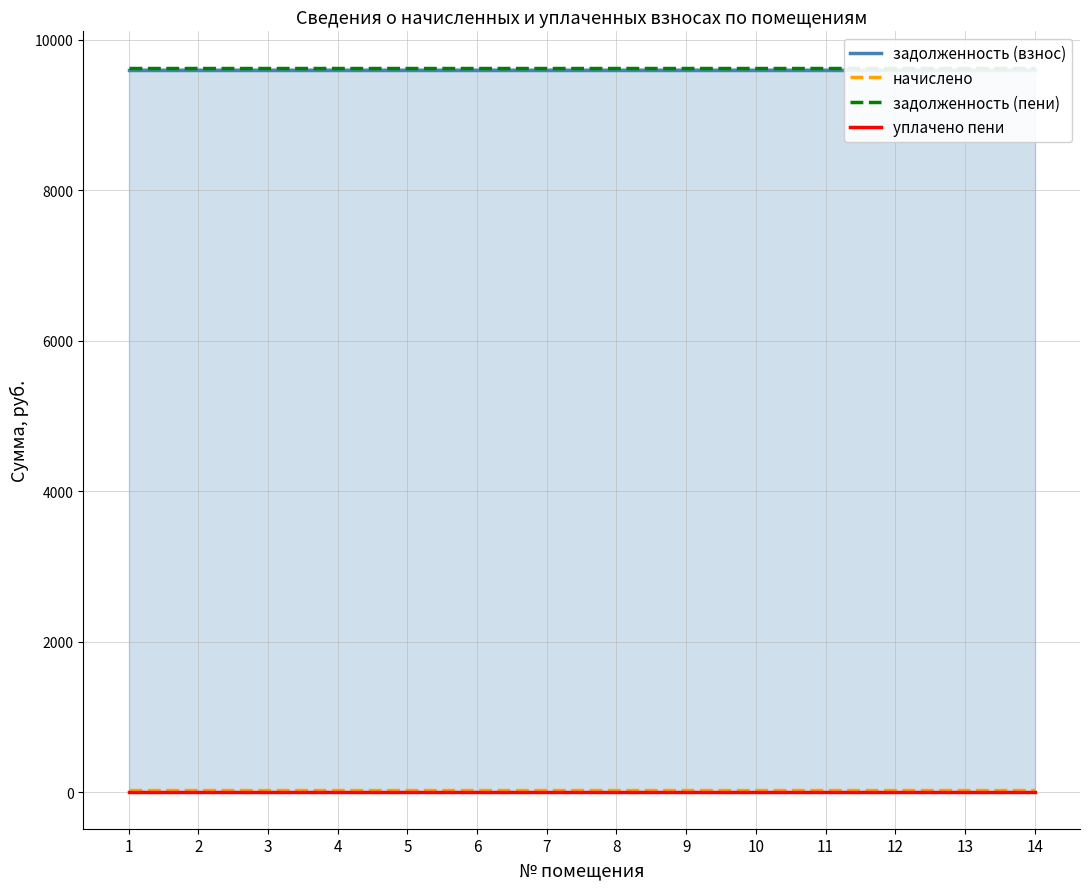

What is the difference between the highest and lowest values at 5?

9630